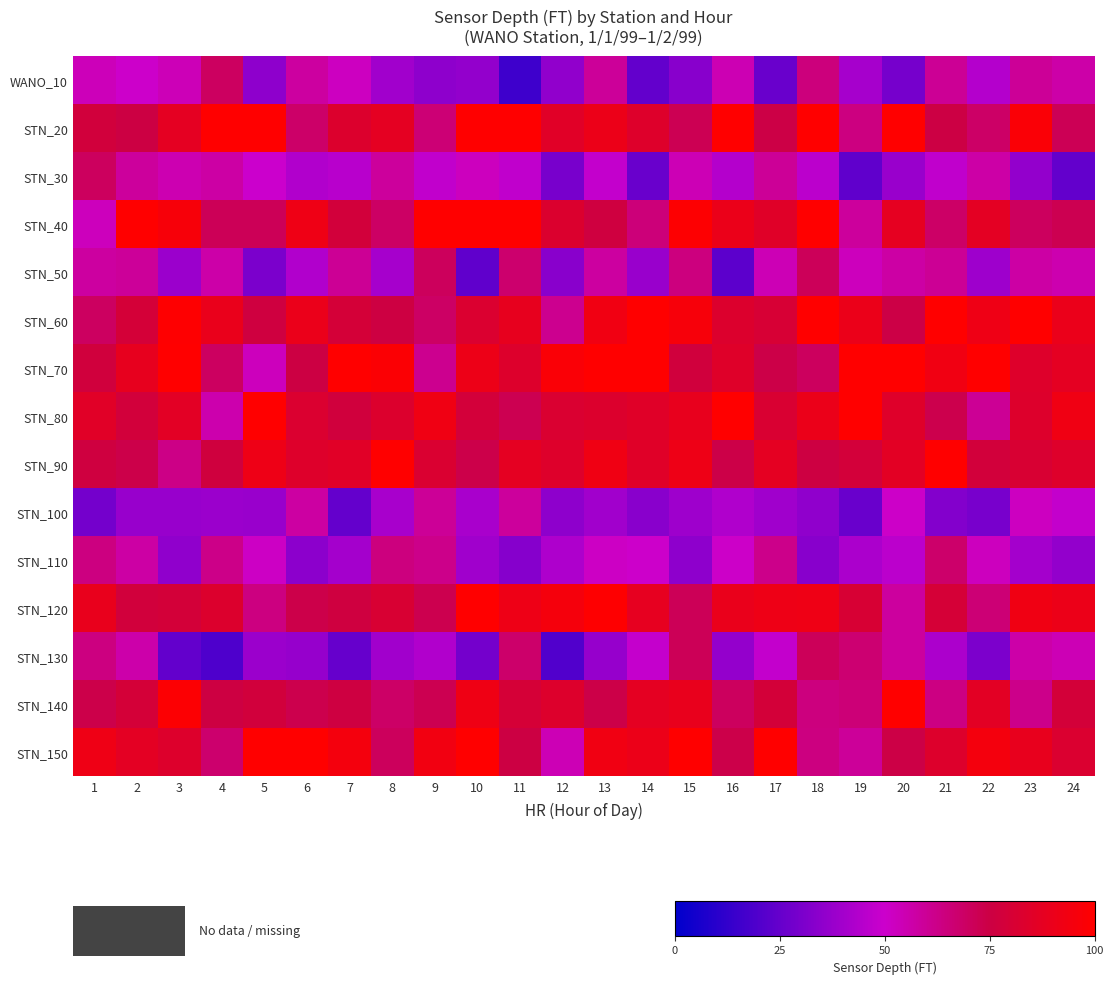

Reading left to right, extract all data points from this chart.

WANO_10: 1=53.2	2=50.3	3=53.8	4=69.7	5=35.1	6=58.1	7=52.3	8=39.8	9=34.8	10=36.0	11=15.5	12=35.8	13=59.3	14=24.5	15=33.3	16=54.4	17=25.9	18=64.6	19=40.8	20=29.2	21=59.9	22=44.2	23=59.6	24=56.6
STN_20: 1=77.7	2=75.1	3=87.2	4=100.0	5=100.0	6=68.2	7=82.9	8=87.2	9=66.0	10=100.0	11=100.0	12=85.2	13=91.0	14=83.7	15=72.1	16=100.0	17=74.6	18=100.0	19=64.0	20=100.0	21=74.9	22=68.4	23=97.4	24=71.7
STN_30: 1=70.0	2=58.7	3=54.9	4=57.3	5=49.9	6=43.7	7=45.1	8=58.9	9=47.3	10=52.7	11=47.2	12=29.4	13=47.8	14=26.1	15=54.0	16=44.5	17=59.6	18=46.0	19=23.8	20=37.7	21=47.1	22=56.7	23=36.0	24=24.5
STN_40: 1=53.1	2=100.0	3=96.2	4=71.3	5=71.4	6=92.1	7=77.9	8=69.0	9=100.0	10=100.0	11=100.0	12=82.4	13=76.2	14=65.0	15=99.1	16=90.3	17=85.0	18=100.0	19=58.8	20=87.7	21=68.5	22=86.7	23=70.3	24=72.5
STN_50: 1=58.0	2=59.2	3=38.2	4=56.4	5=30.1	6=43.4	7=60.1	8=40.9	9=70.5	10=23.5	11=67.6	12=33.7	13=57.9	14=37.9	15=64.1	16=22.8	17=54.2	18=70.8	19=52.9	20=57.2	21=59.8	22=38.9	23=57.1	24=55.4
STN_60: 1=69.8	2=79.2	3=99.5	4=89.6	5=76.4	6=90.2	7=79.1	8=75.5	9=68.8	10=82.1	11=88.4	12=61.1	13=93.3	14=100.0	15=95.9	16=83.1	17=80.4	18=100.0	19=90.5	20=74.5	21=100.0	22=92.0	23=100.0	24=89.9
STN_70: 1=77.0	2=88.6	3=100.0	4=69.8	5=52.9	6=75.1	7=100.0	8=98.1	9=61.2	10=91.4	11=83.2	12=97.5	13=100.0	14=100.0	15=77.3	16=84.6	17=74.2	18=70.3	19=100.0	20=100.0	21=93.2	22=100.0	23=83.8	24=87.5
STN_80: 1=85.5	2=77.9	3=86.0	4=55.8	5=100.0	6=82.4	7=77.1	8=83.1	9=92.7	10=78.2	11=72.5	12=81.8	13=83.1	14=85.0	15=88.8	16=100.0	17=81.4	18=90.4	19=100.0	20=84.1	21=73.4	22=59.9	23=83.6	24=92.8
STN_90: 1=76.5	2=73.5	3=62.8	4=76.6	5=91.6	6=83.7	7=85.5	8=100.0	9=81.9	10=73.6	11=87.2	12=83.9	13=92.9	14=84.8	15=91.6	16=73.9	17=87.2	18=75.5	19=78.3	20=86.4	21=100.0	22=77.8	23=81.2	24=83.9
STN_100: 1=28.7	2=37.2	3=37.1	4=38.1	5=37.6	6=57.6	7=24.6	8=41.1	9=59.4	10=41.7	11=58.7	12=35.0	13=39.7	14=33.6	15=38.8	16=43.1	17=39.1	18=35.3	19=25.9	20=50.4	21=32.4	22=29.4	23=52.1	24=48.0
STN_110: 1=64.0	2=57.1	3=35.3	4=62.3	5=51.4	6=34.4	7=40.5	8=64.2	9=61.9	10=39.4	11=33.0	12=42.7	13=51.4	14=50.1	15=34.9	16=50.5	17=61.9	18=33.5	19=42.1	20=46.0	21=67.8	22=52.5	23=40.3	24=36.3
STN_120: 1=89.3	2=77.7	3=78.8	4=83.1	5=63.7	6=73.5	7=76.5	8=81.1	9=72.8	10=100.0	11=91.7	12=95.2	13=99.6	14=87.9	15=71.5	16=89.5	17=91.5	18=92.0	19=80.8	20=58.5	21=79.4	22=65.8	23=92.6	24=90.8
STN_130: 1=63.8	2=56.2	3=24.6	4=19.4	5=38.1	6=36.8	7=25.0	8=39.5	9=43.4	10=28.7	11=67.9	12=20.3	13=36.8	14=48.4	15=71.3	16=36.5	17=47.9	18=70.8	19=66.6	20=58.3	21=42.3	22=30.6	23=56.5	24=54.0
STN_140: 1=73.8	2=79.2	3=98.8	4=75.5	5=77.7	6=73.3	7=75.9	8=68.7	9=72.6	10=92.4	11=79.5	12=83.3	13=74.2	14=87.2	15=89.3	16=70.1	17=78.6	18=64.3	19=65.4	20=100.0	21=63.4	22=86.6	23=61.8	24=78.7
STN_150: 1=91.8	2=86.9	3=83.5	4=67.5	5=100.0	6=100.0	7=94.8	8=70.6	9=93.6	10=100.0	11=75.2	12=54.3	13=93.1	14=91.0	15=100.0	16=73.6	17=99.8	18=63.9	19=59.1	20=74.6	21=83.5	22=94.6	23=88.9	24=82.4